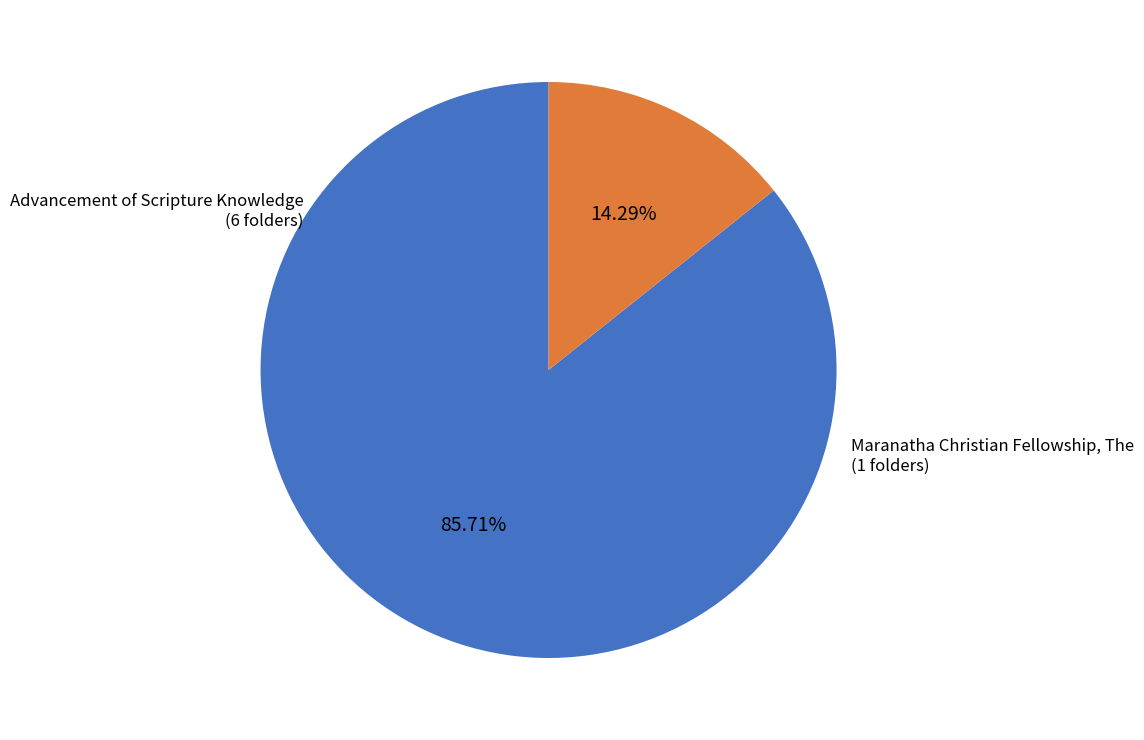

How many slices are in this pie chart?

2